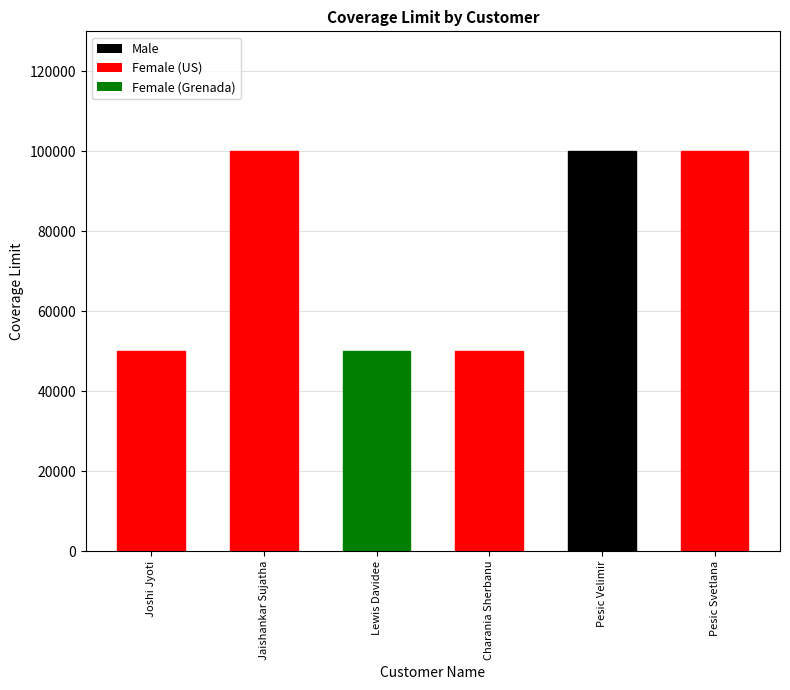

What is the minimum value shown in the chart?

50000